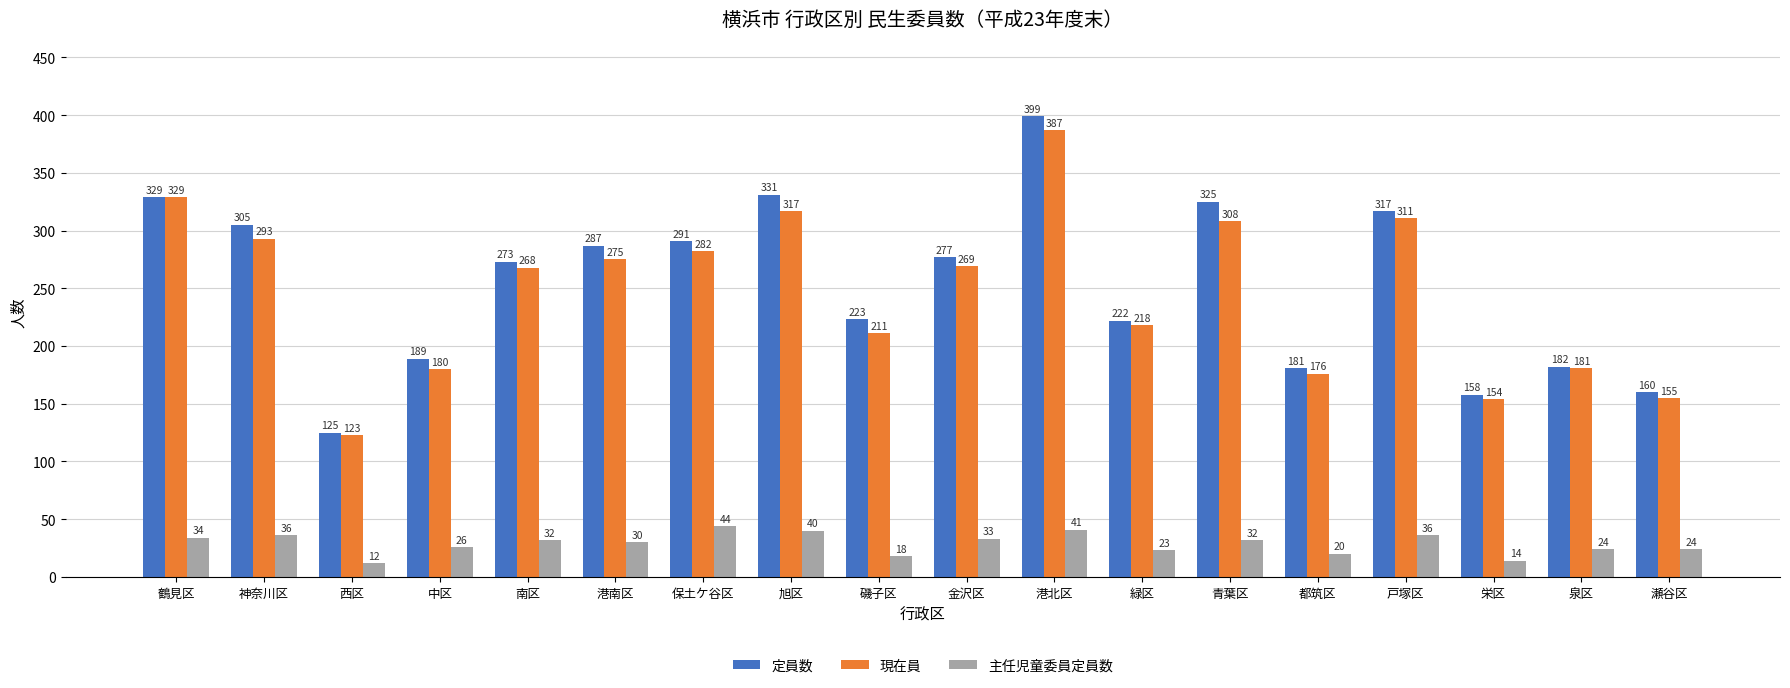

Which series has the largest range (max minus min)?

定員数